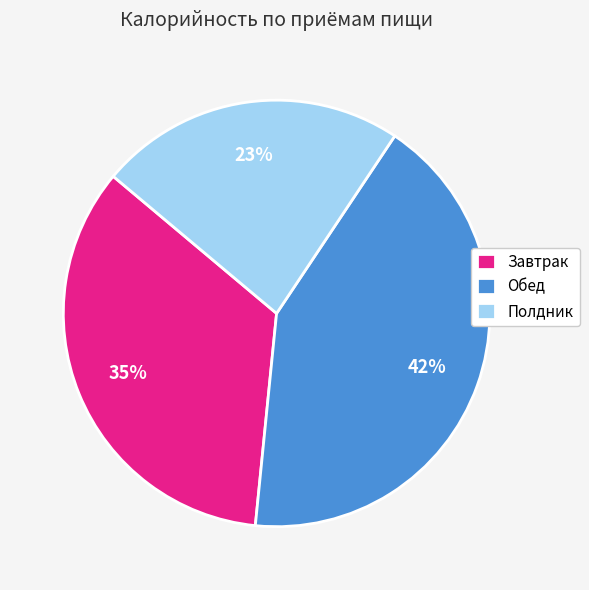

Count the number of slices in the pie.

3